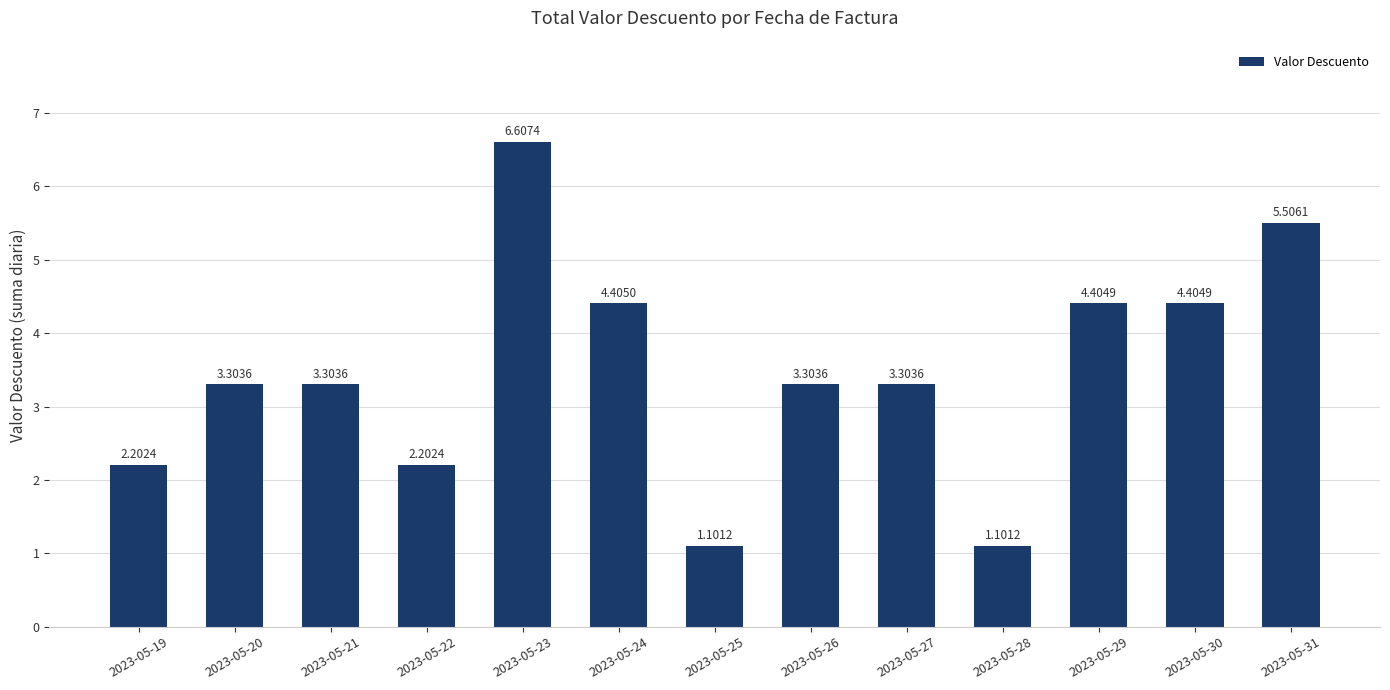

The chart shows a value of 0.7 at 2023-05-26. True or false?

False